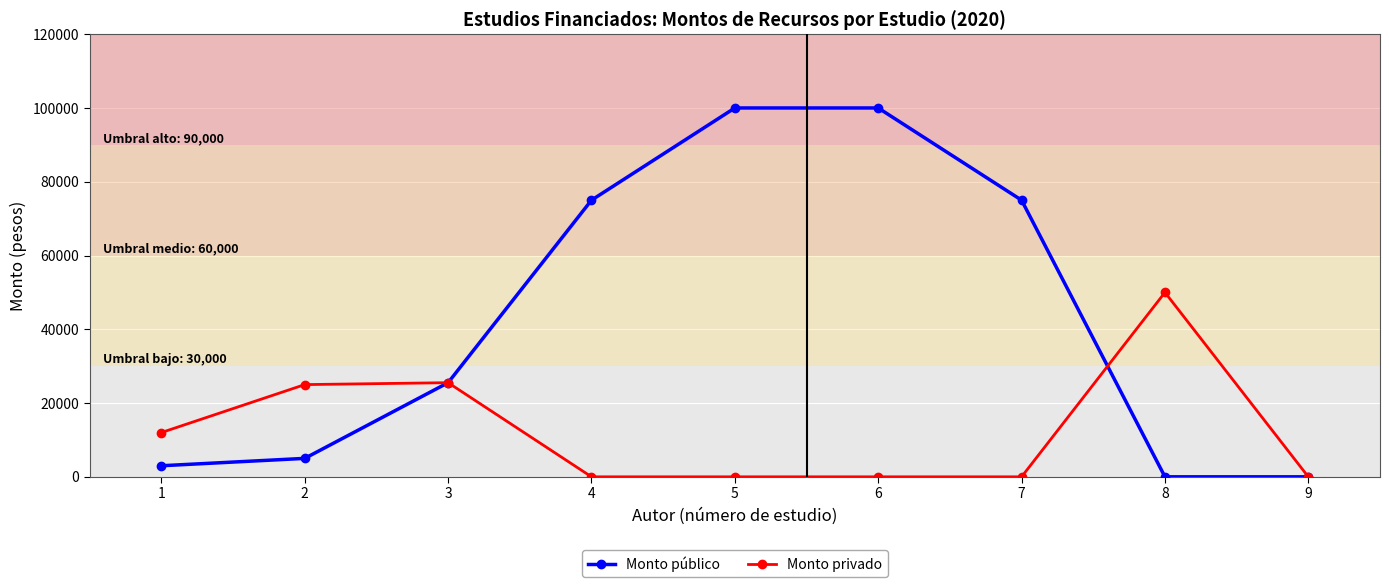

Which series has the largest total across all categories?

Monto público